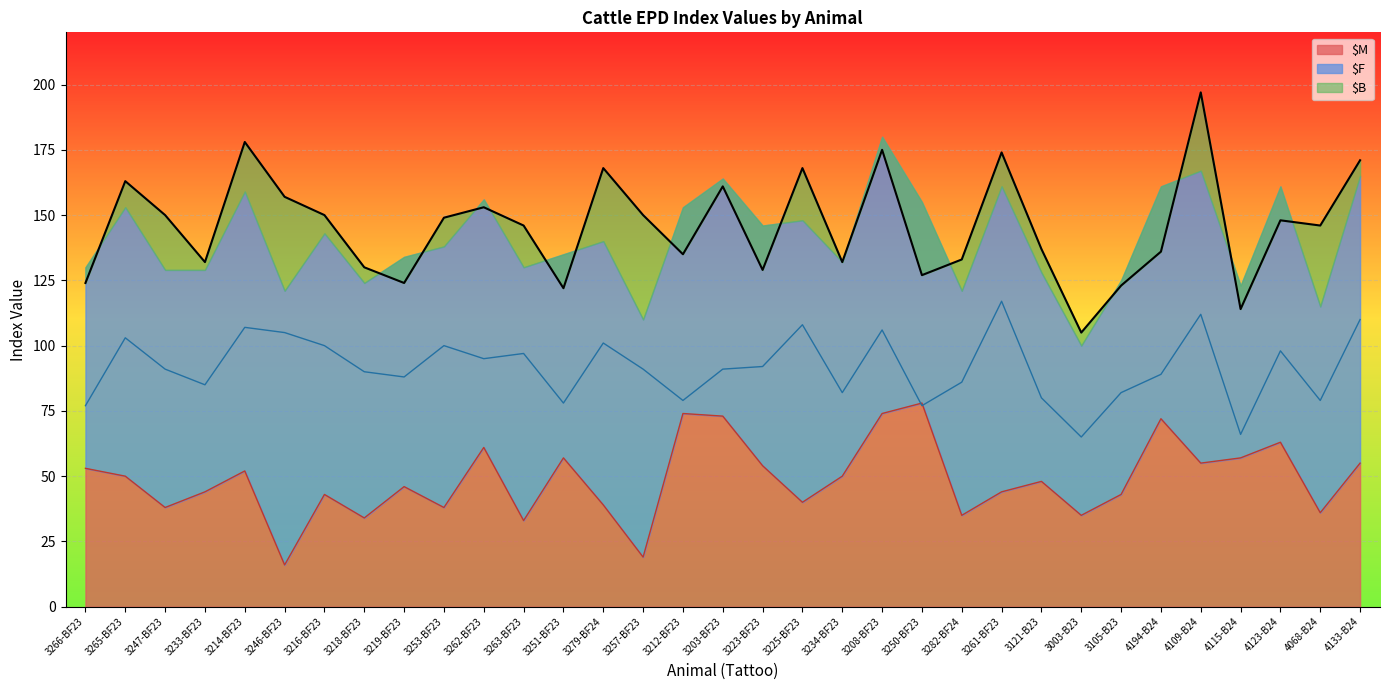

At which label does $B first exceed 146?

3265-BF23